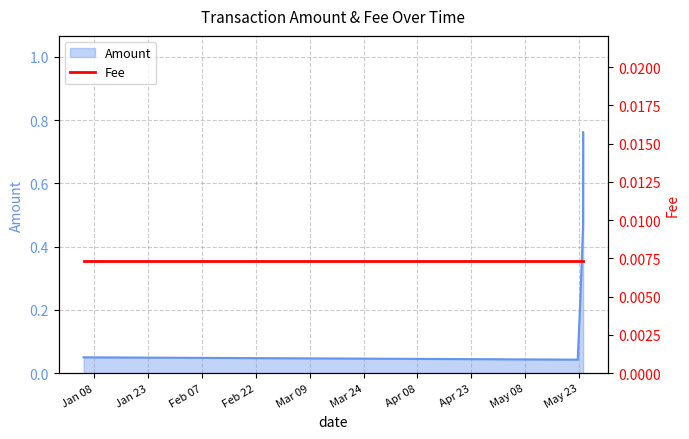

List the labels in order of value, largest first.

2019-05-24 04:12, 2019-05-24 03:47, 2019-05-23, 2019-01-05, 2019-05-22